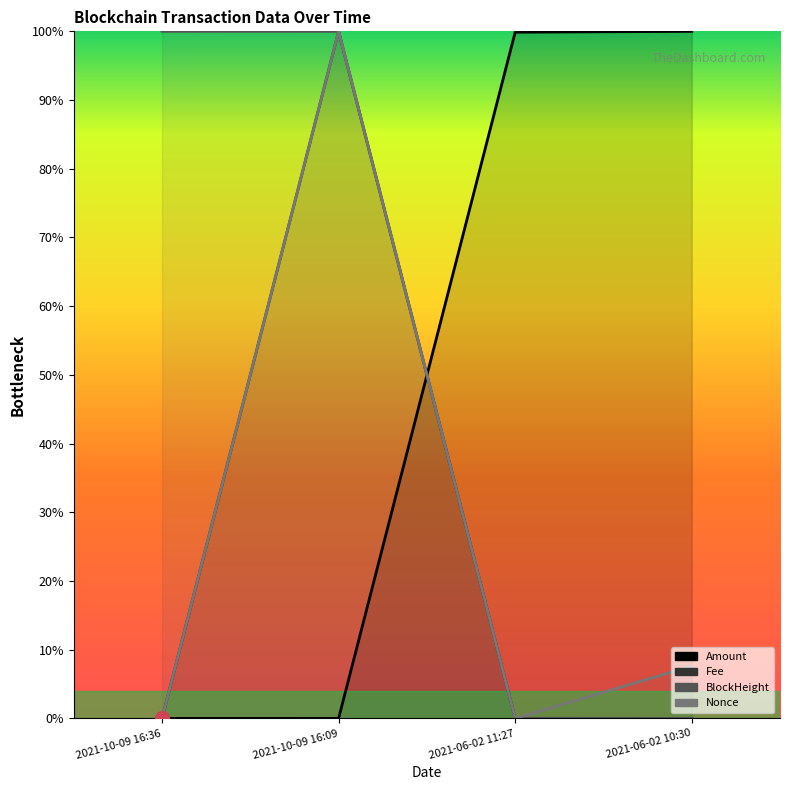

What is the label of the 1st point from the left?

2021-10-09 16:36